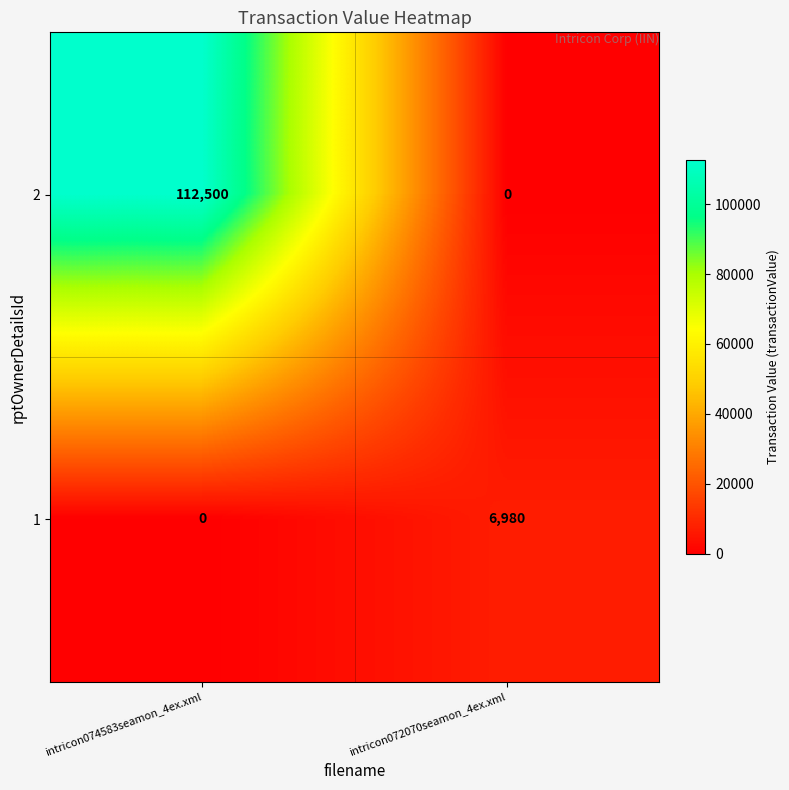

List the series in order of their overall mean, lowest first.

1, 2